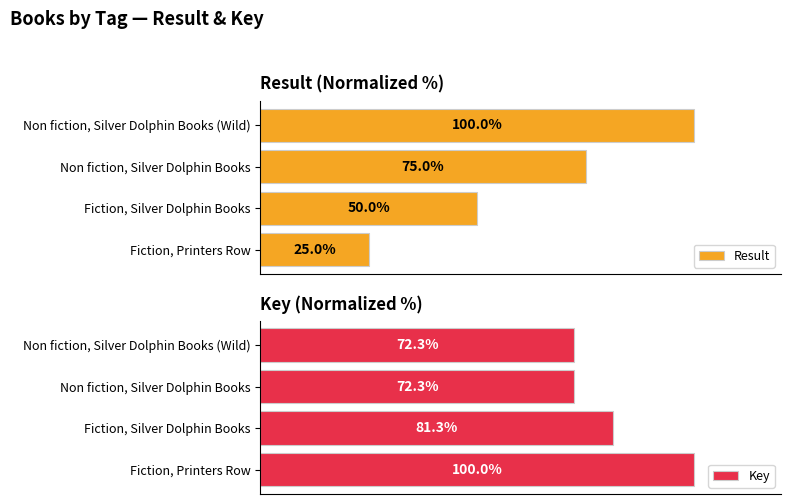

At which label is Result closest to 62?

Fiction, Silver Dolphin Books